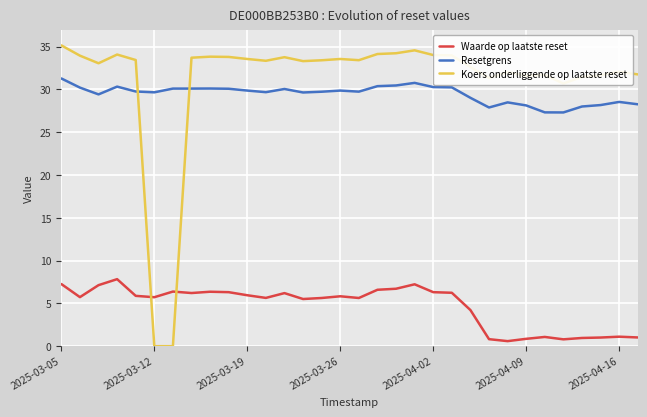

What is the difference between the maximum and minimum values in the Koers onderliggende op laatste reset series?

35.1